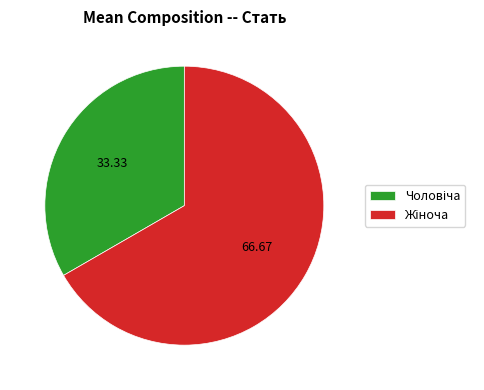

Is there a majority slice in this chart?

Yes